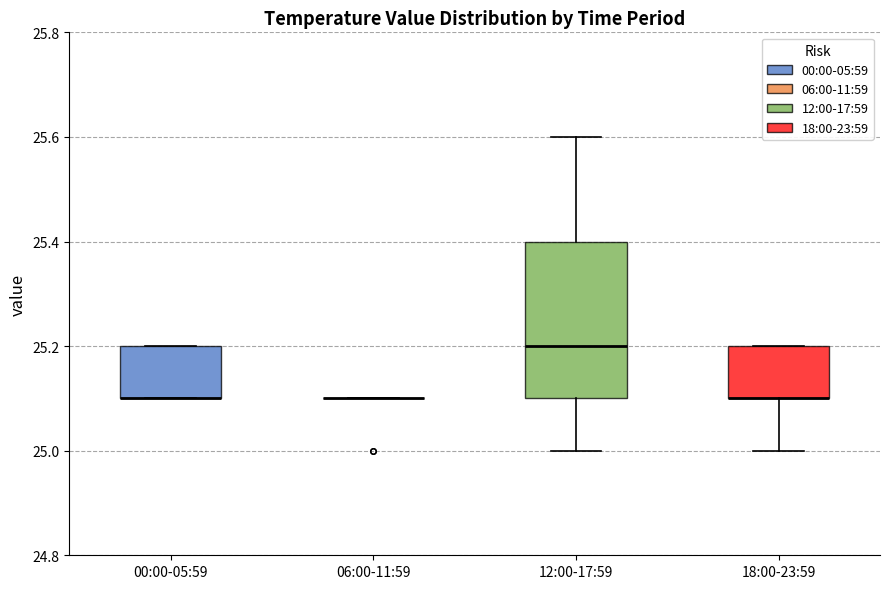

Reading left to right, read every box against the y-axis: the position of its median line, the range the box covers, and the ends of its whiskers. The values are not printed on the chart, so give them approximately, as read against the axis.

00:00-05:59: median 25.1 (drawn on the box's lower edge), box 25.1 to 25.2, whiskers 25.1 to 25.2
06:00-11:59: box collapsed to a line at 25.1, whiskers 25.1 to 25.1
12:00-17:59: median 25.2, box 25.1 to 25.4, whiskers 25.0 to 25.6
18:00-23:59: median 25.1 (drawn on the box's lower edge), box 25.1 to 25.2, whiskers 25.0 to 25.2